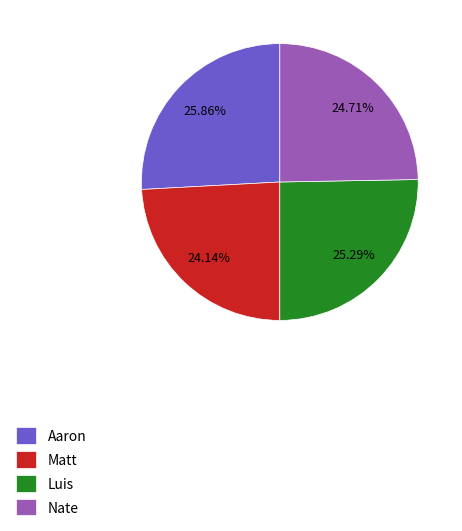

What is the total percentage of Aaron and Nate?

50.6%